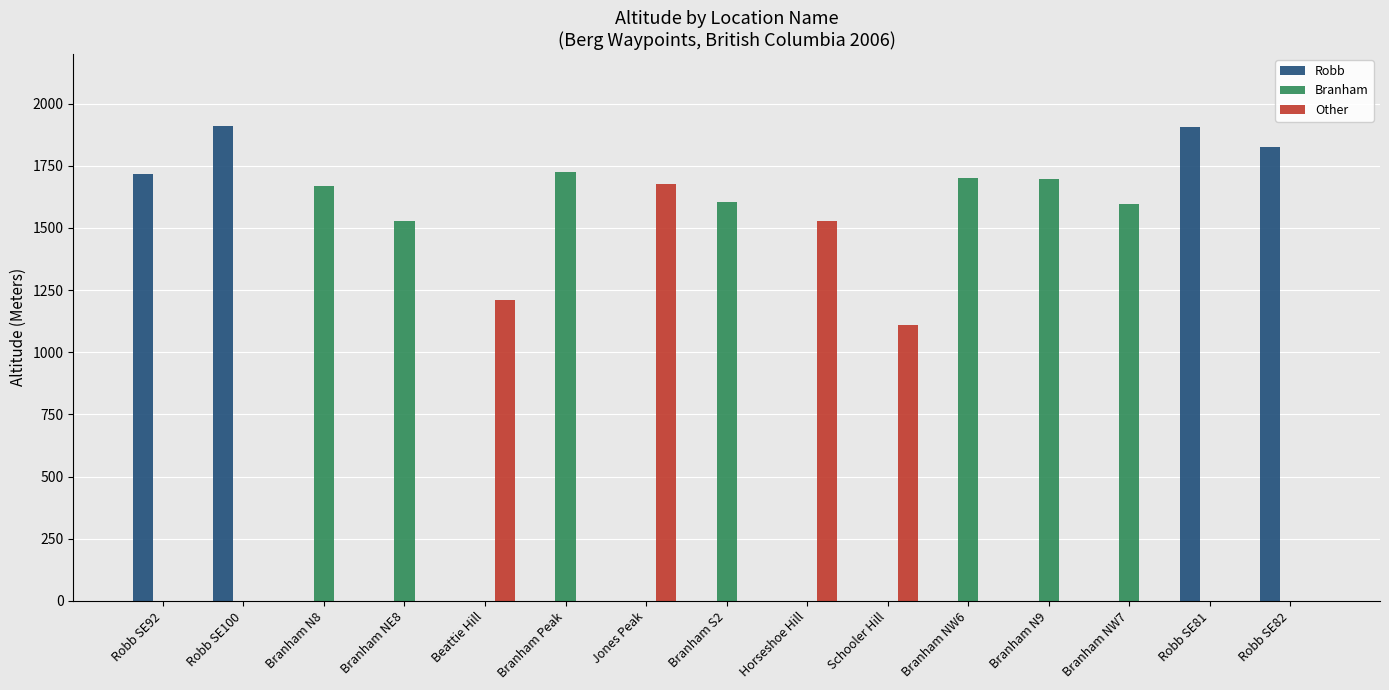

Between Robb SE92 and Branham NE8, which series saw the biggest shift?

Robb